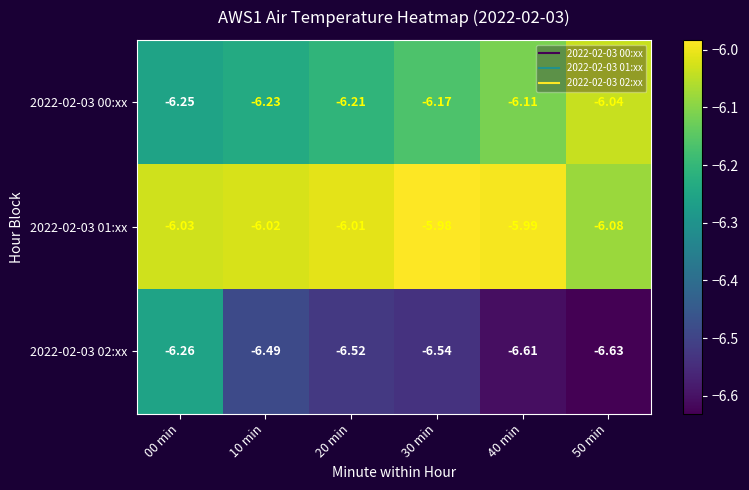

How many categories are shown in the chart?

6